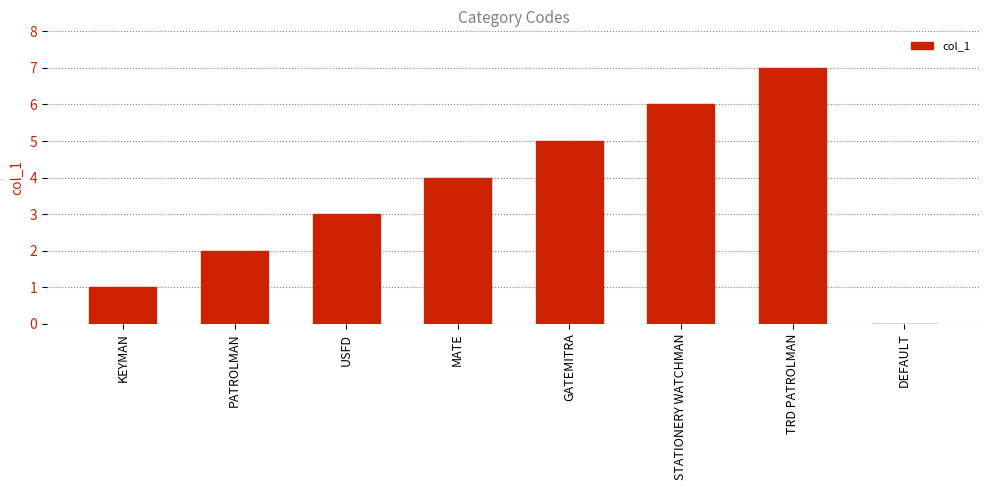

What value does the data have at USFD?

3